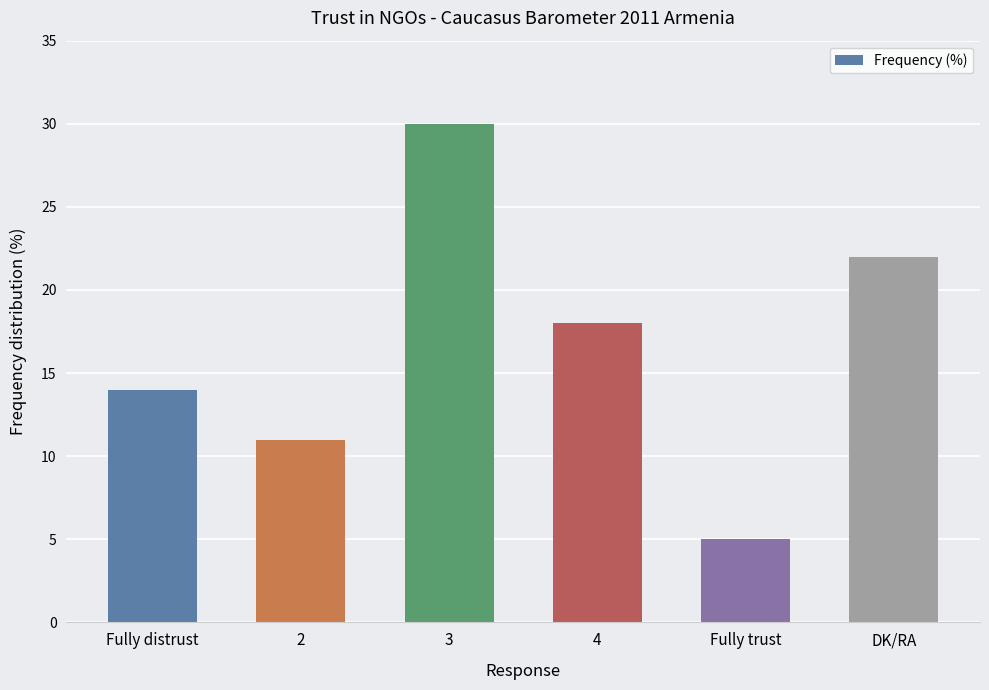

Reading left to right, list all the values displayed in this chart.

Fully distrust=14	2=11	3=30	4=18	Fully trust=5	DK/RA=22